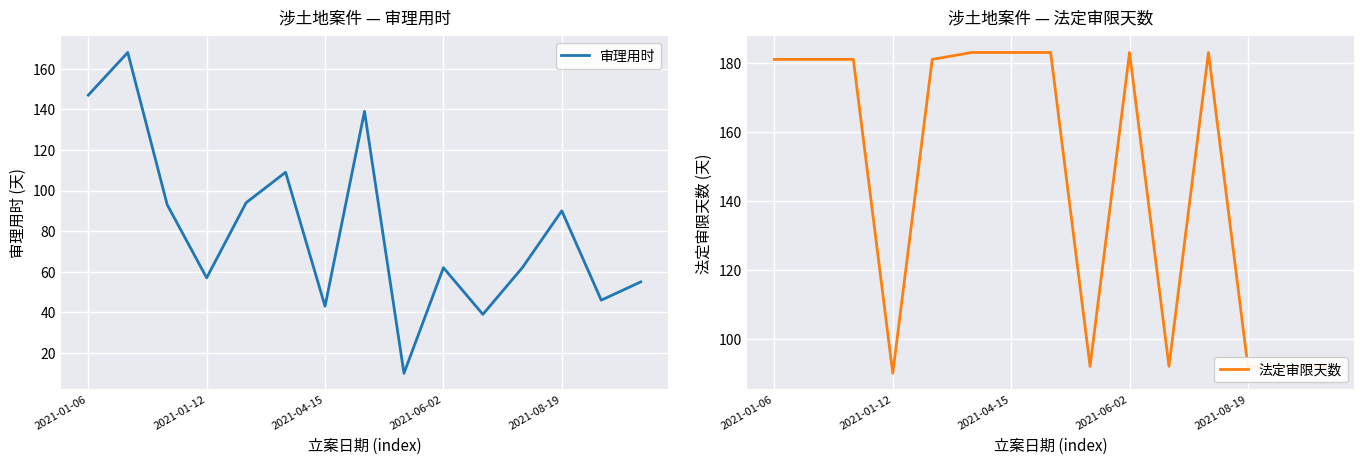

List the series in order of their peak value, lowest first.

审理用时, 法定审限天数